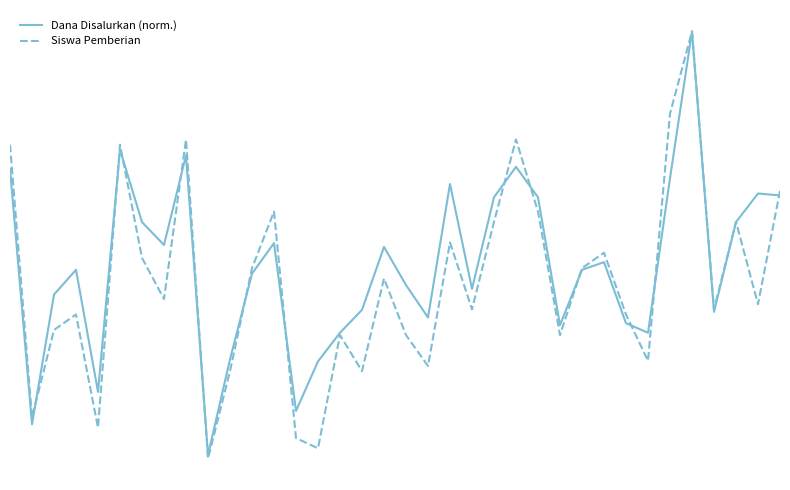

What are all the series names shown in the legend?

Dana Disalurkan (norm.), Siswa Pemberian